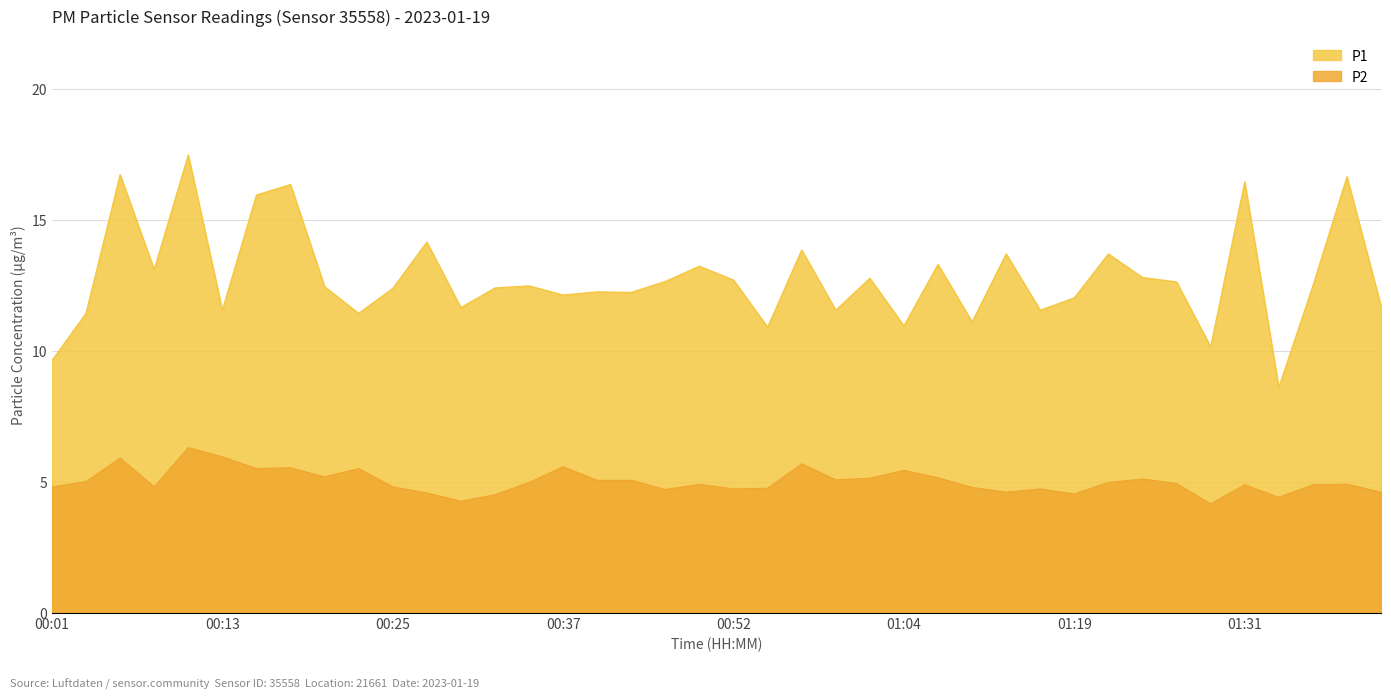

Which label corresponds to the smallest value in the chart?

01:29